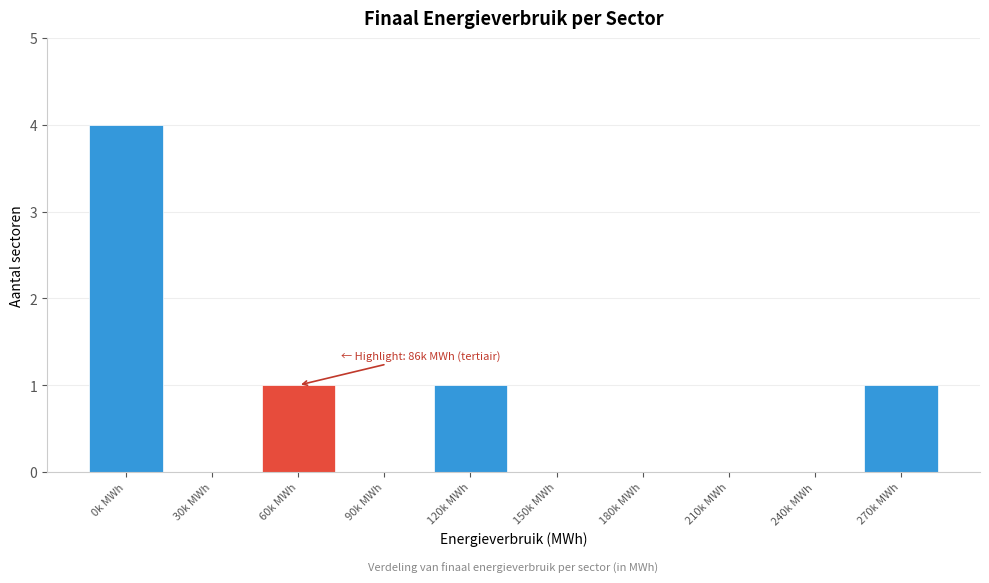

What is the sum of all values?

7